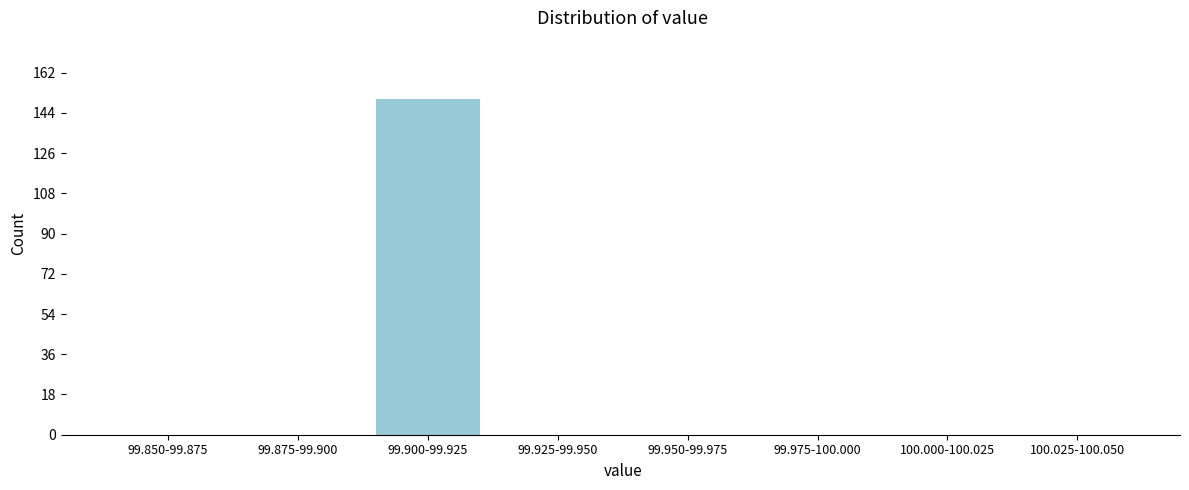

Reading left to right, list all the values displayed in this chart.

99.850-99.875=0	99.875-99.900=0	99.900-99.925=150	99.925-99.950=0	99.950-99.975=0	99.975-100.000=0	100.000-100.025=0	100.025-100.050=0